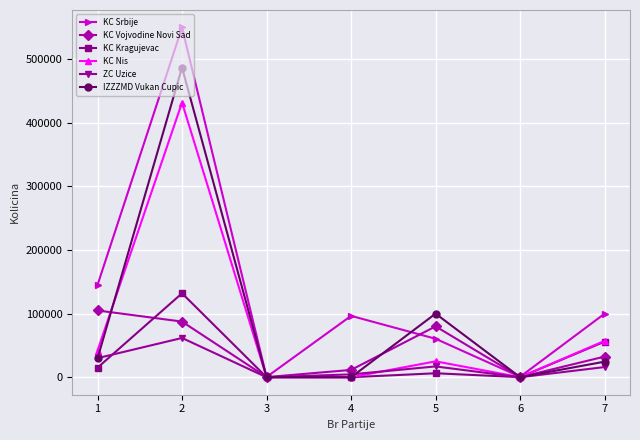

Where does the ZC Uzice series first go above 16000?

1